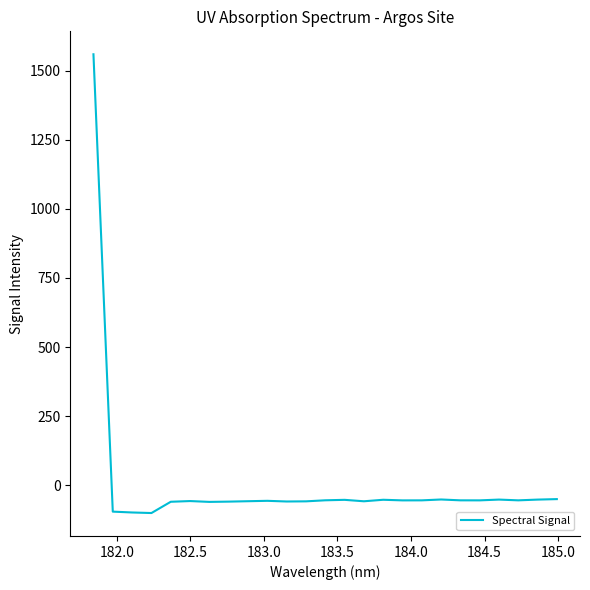

What is the difference between the maximum and minimum values?

1660.5